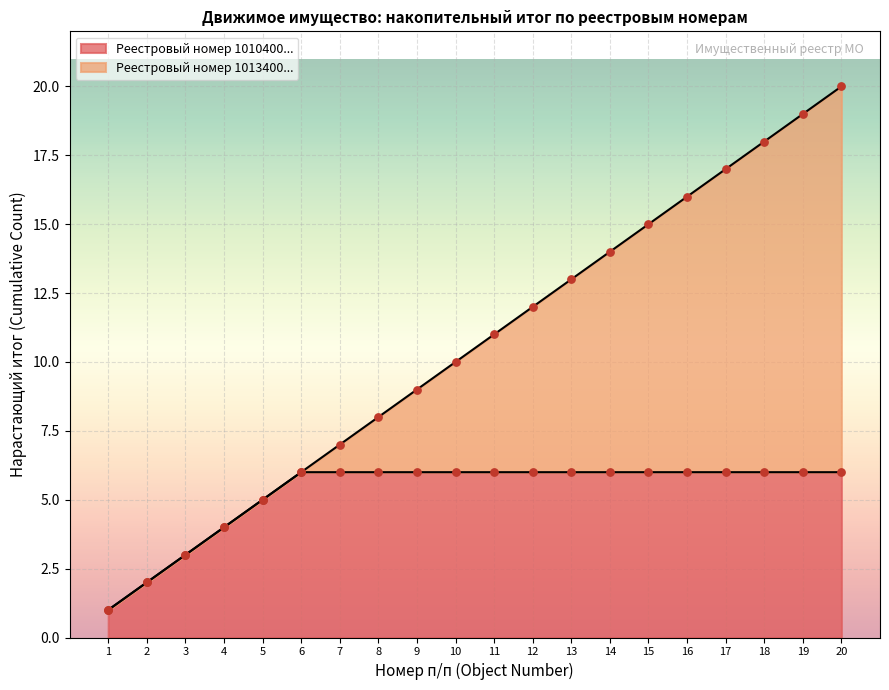

What is the change in value from 2 to 5?

+3